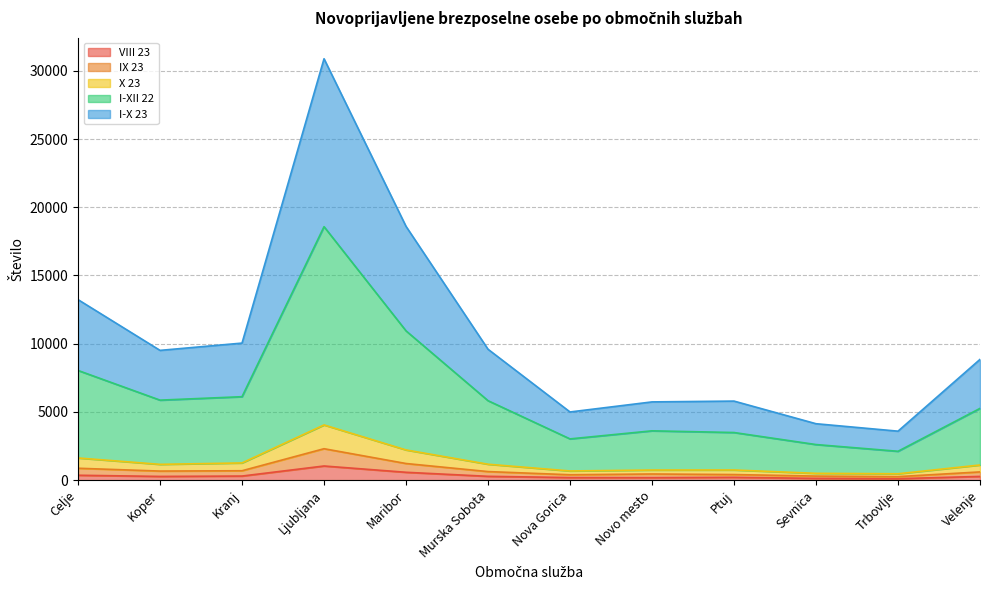

True or false: I-XII 22 and X 23 cross at least once.

False